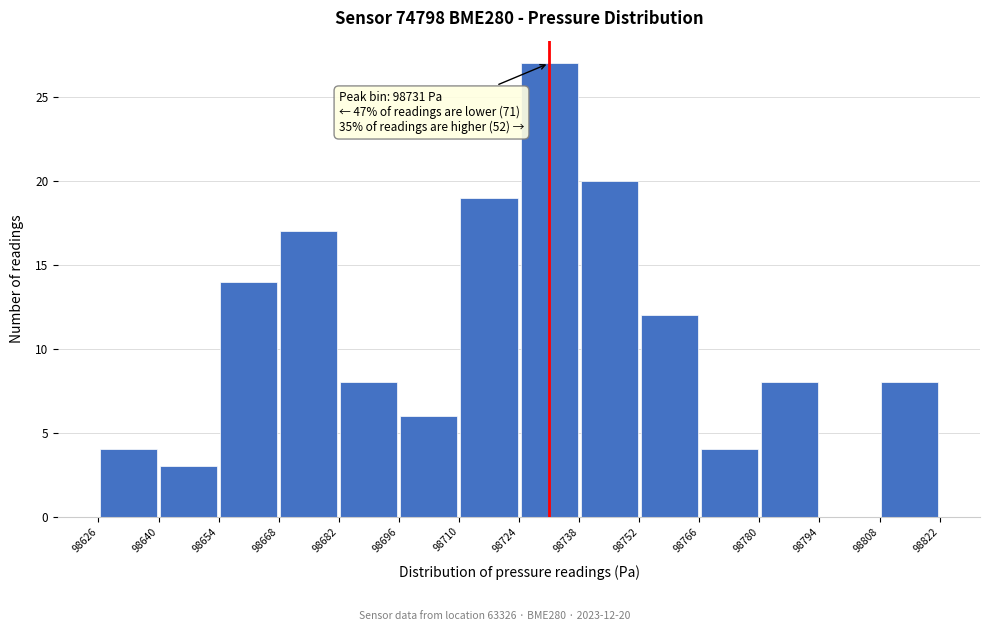

Which range on the x-axis has the tallest bar?

98724 to 98738